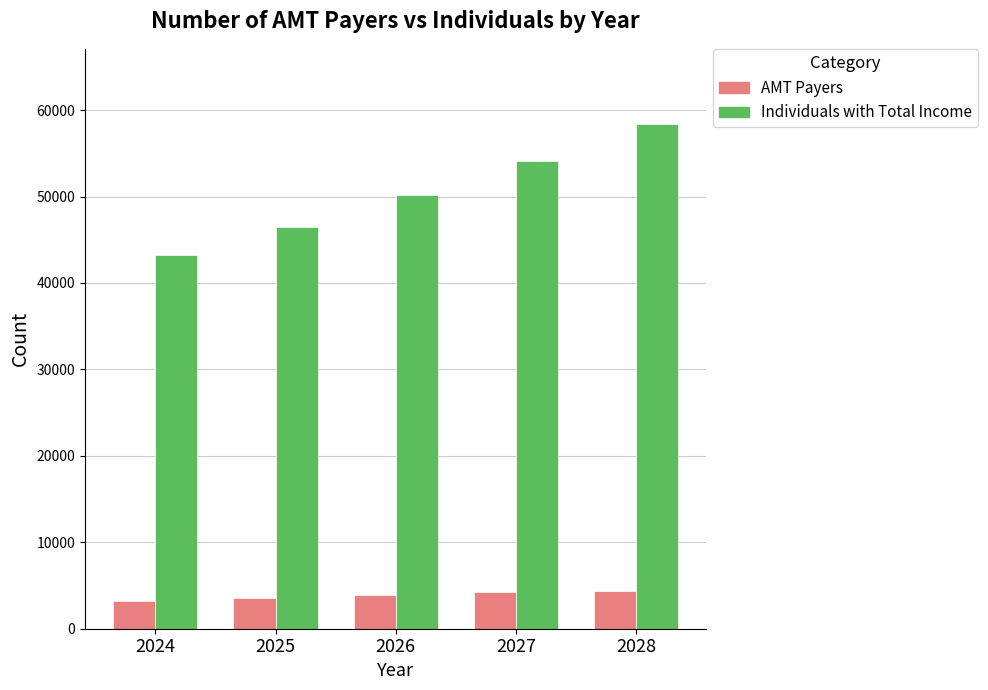

What are all the series names shown in the legend?

AMT Payers, Individuals with Total Income